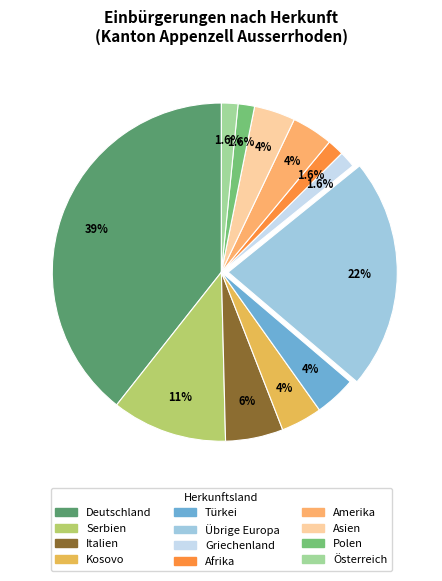

How many slices are in this pie chart?

12